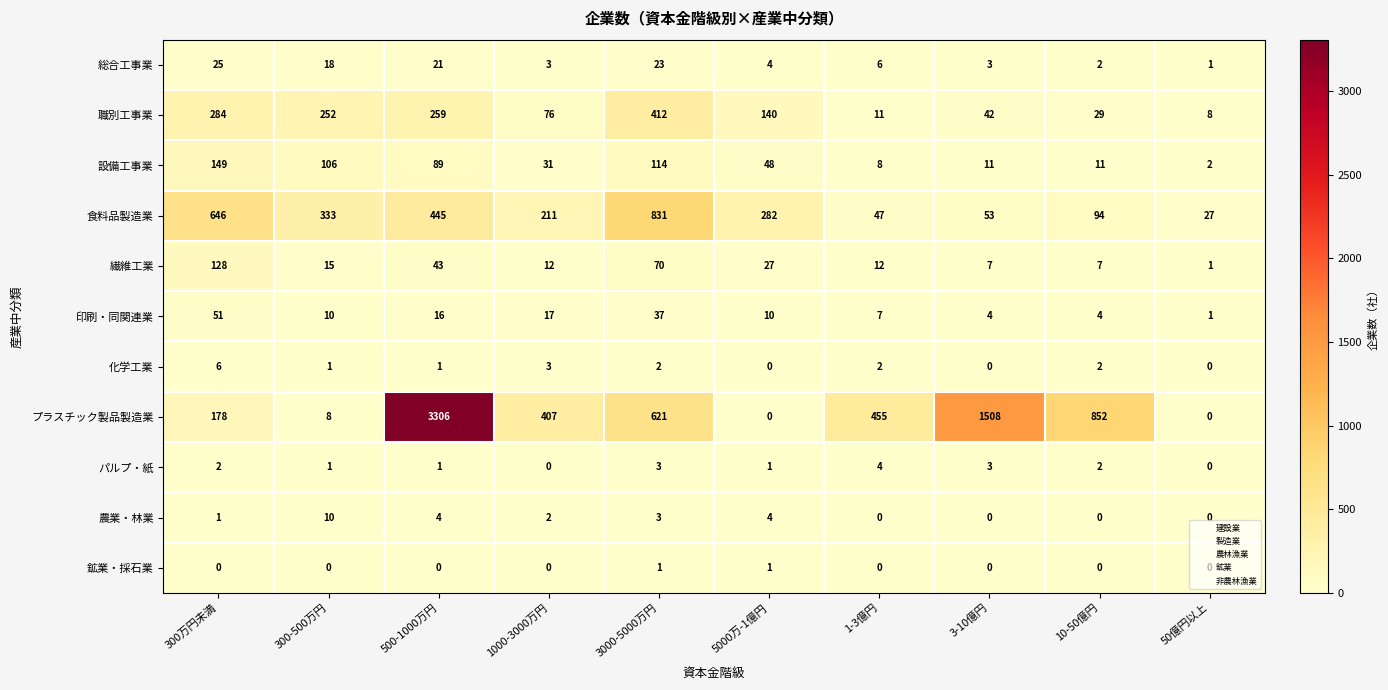

True or false: プラスチック製品製造業 has a value of 455 at 1-3億円.

True